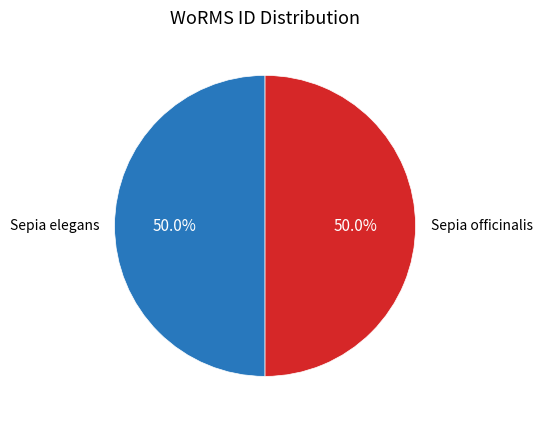

To the nearest percent, what portion does Sepia officinalis represent?

50%